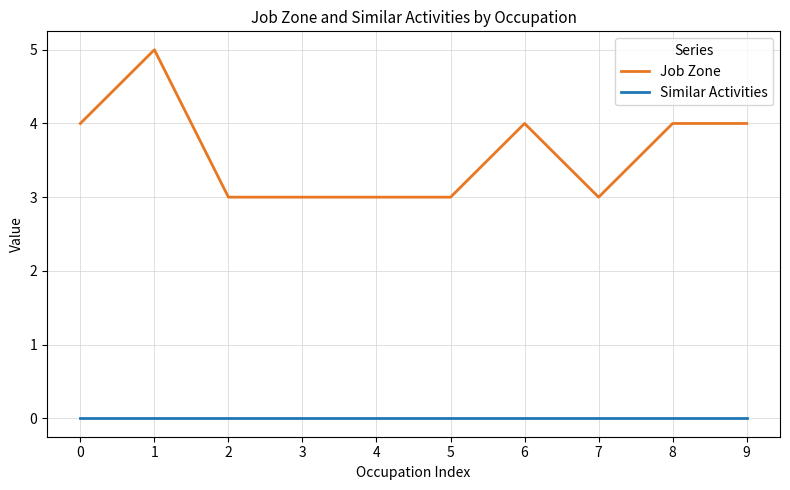

What is the approximate value of Job Zone at 9?

4